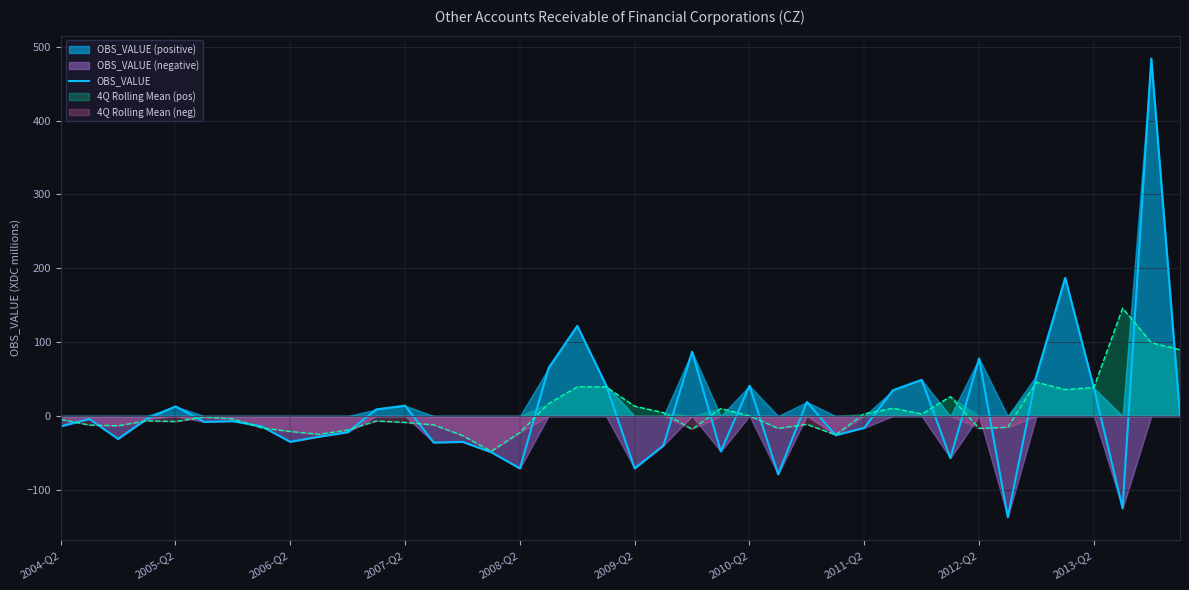

What is the highest value of the OBS_VALUE series?

484